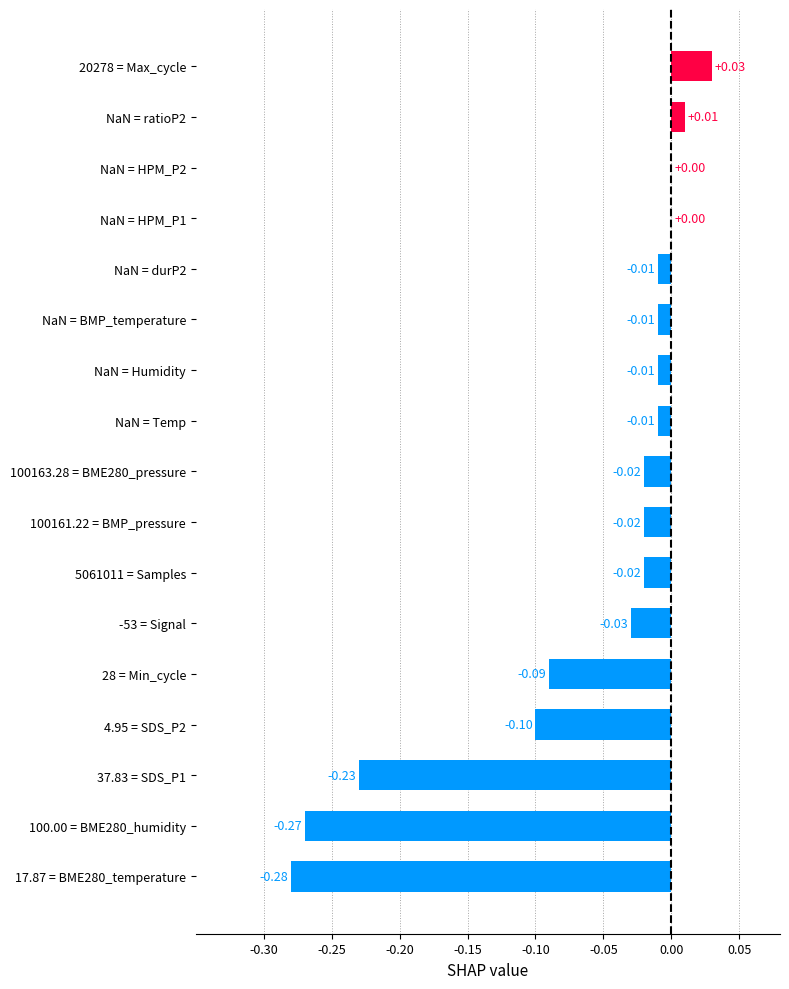

What is the sum of all values?

-1.1